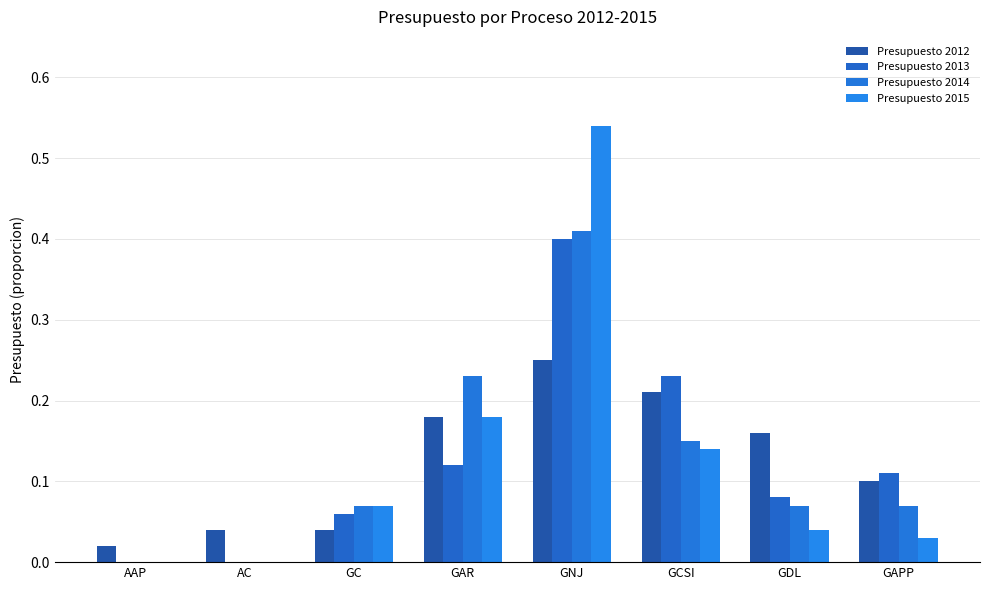

Rank the categories by Presupuesto 2014 value from highest to lowest.

GNJ, GAR, GCSI, GC, GDL, GAPP, AAP, AC